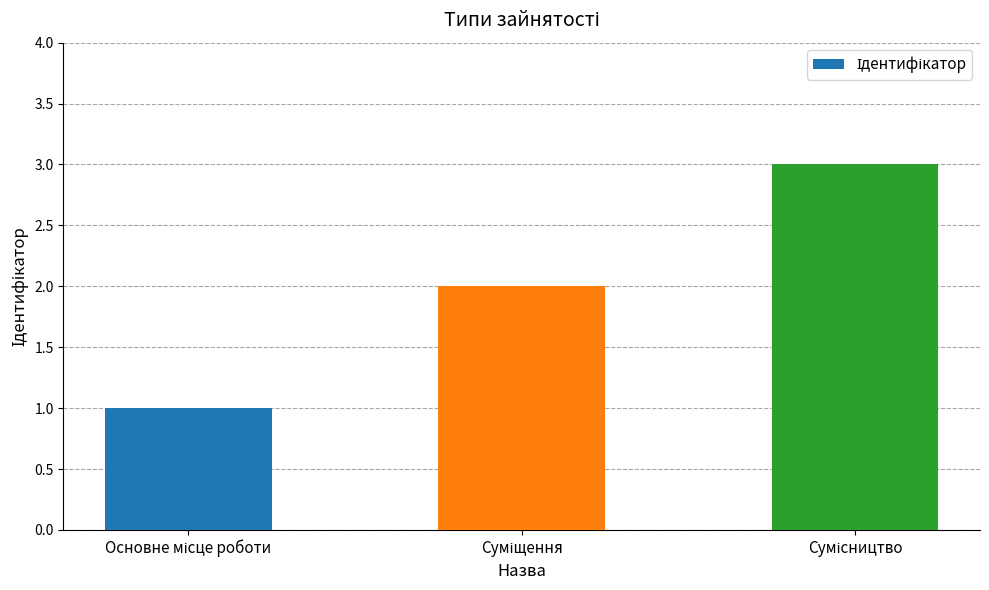

Reading right to left, transcribe all the data shown in this chart.

3	2	1